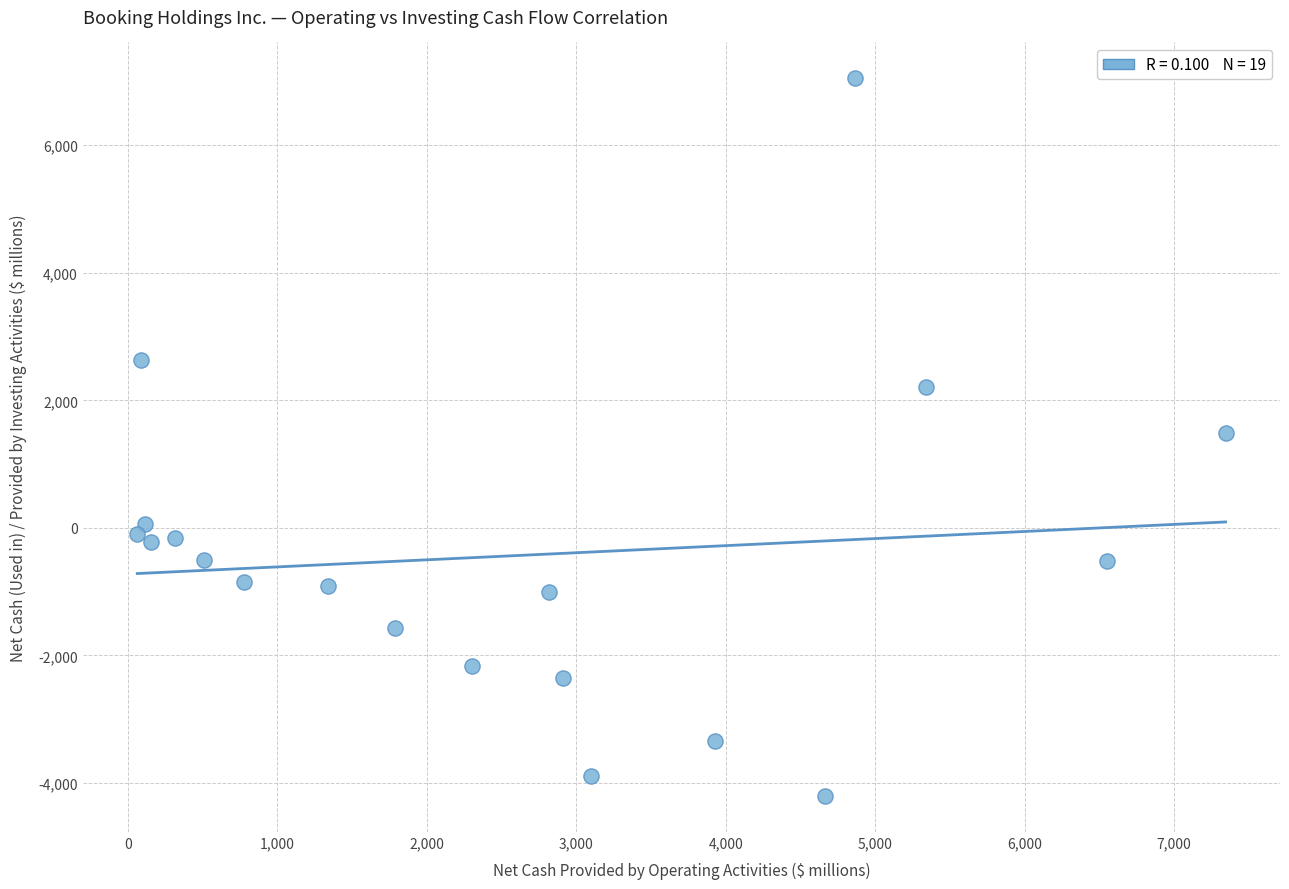

What is the range of X values (max minus min)?

7281